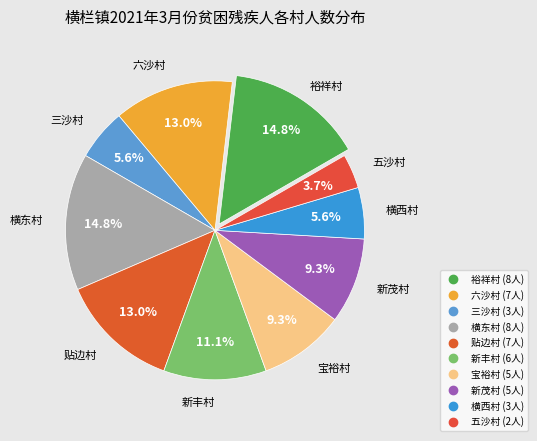

Which slice is the smallest?

五沙村